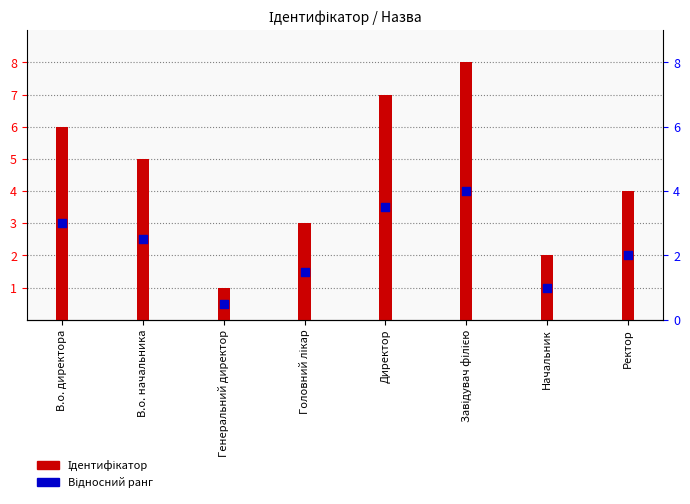

At how many categories does at least one series exceed 4?

4